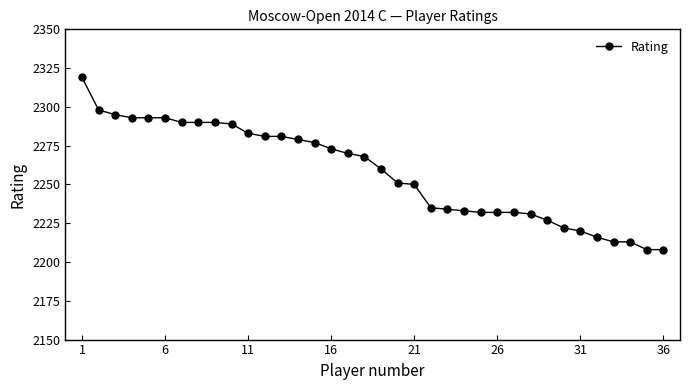

What is the maximum value shown in the chart?

2319